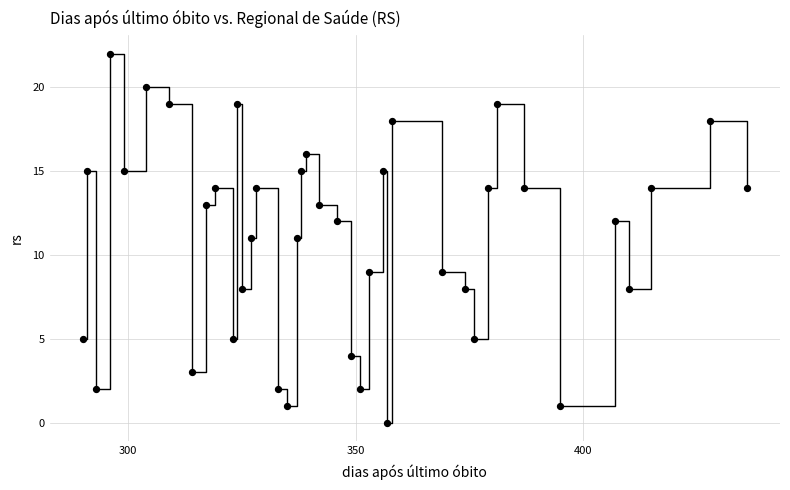

What is the range of Y values (max minus min)?

22